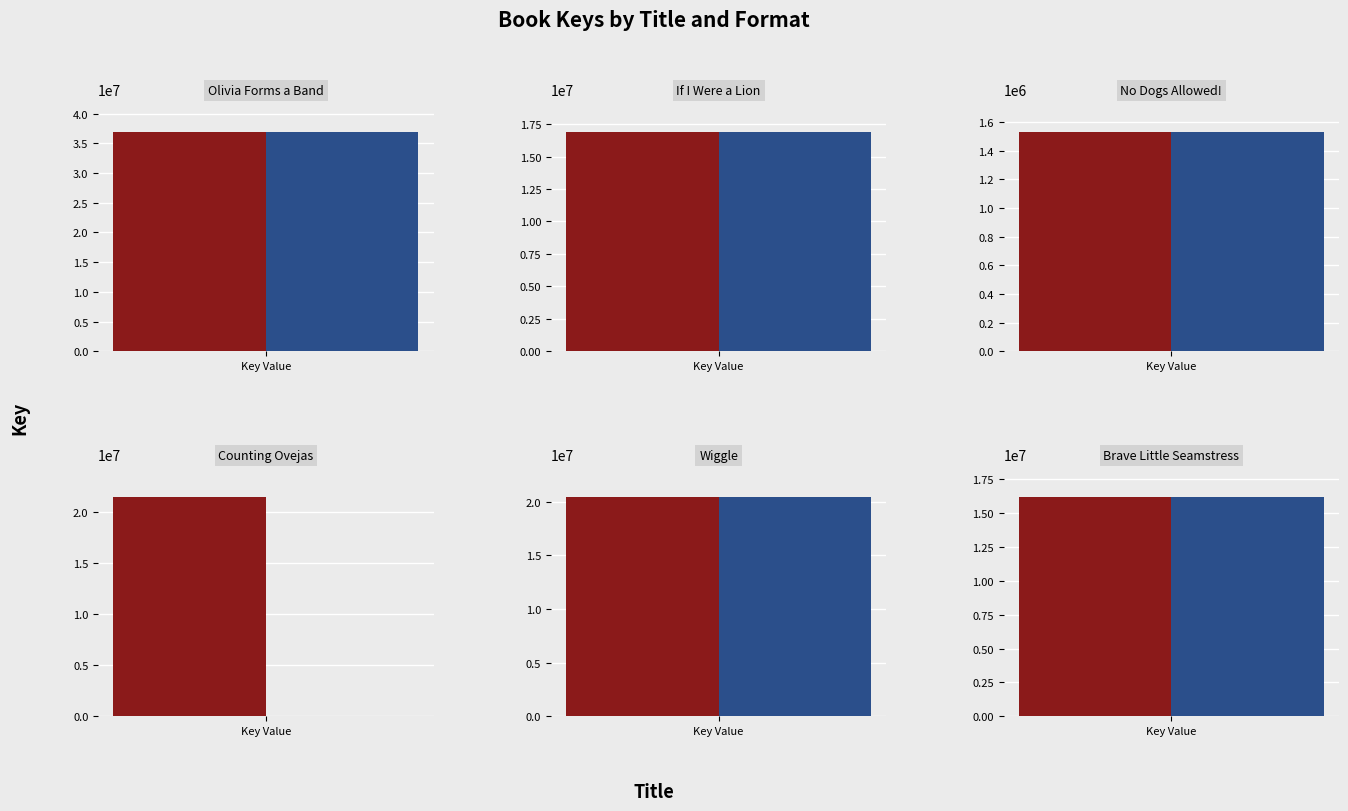

Is the value of Paperback/eBook at Wiggle greater than the value of Hardcover at Counting Ovejas?

No